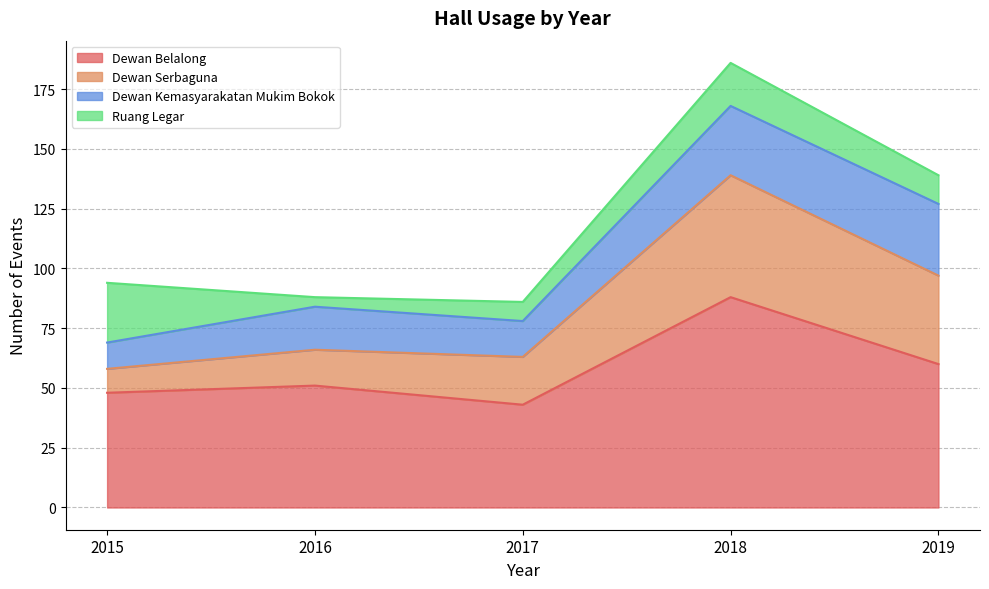

Reading right to left, extract all data points from this chart.

Dewan Belalong: 2015=48	2016=51	2017=43	2018=88	2019=60
Dewan Serbaguna: 2015=10	2016=15	2017=20	2018=51	2019=37
Dewan Kemasyarakatan Mukim Bokok: 2015=11	2016=18	2017=15	2018=29	2019=30
Ruang Legar: 2015=25	2016=4	2017=8	2018=18	2019=12